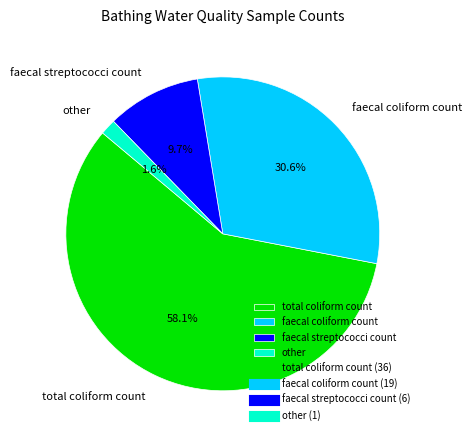

How many slices are in this pie chart?

4